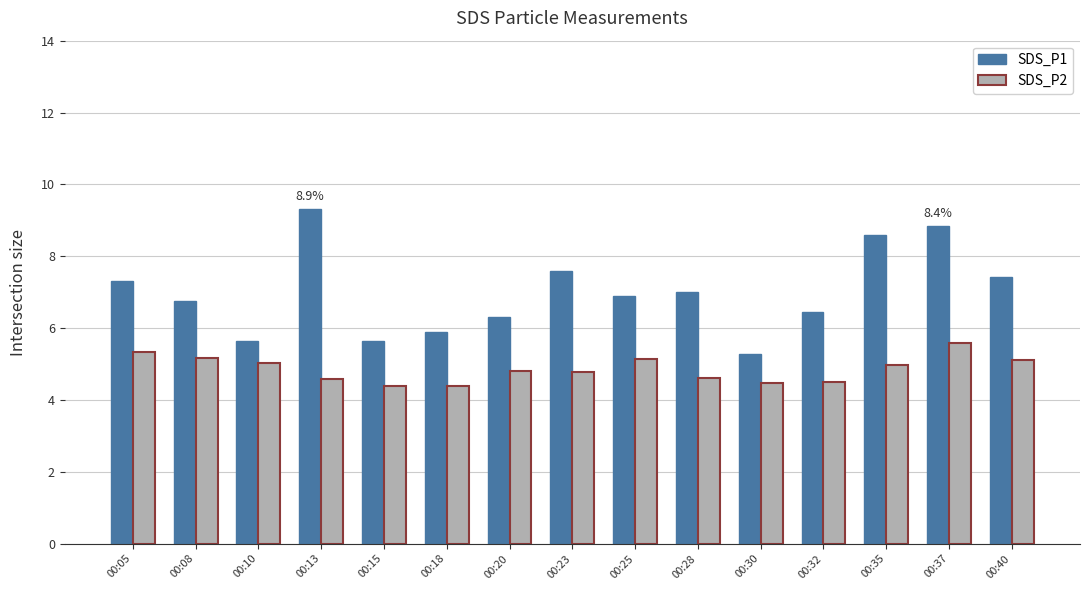

At which category is the sum across all series the highest?

00:37